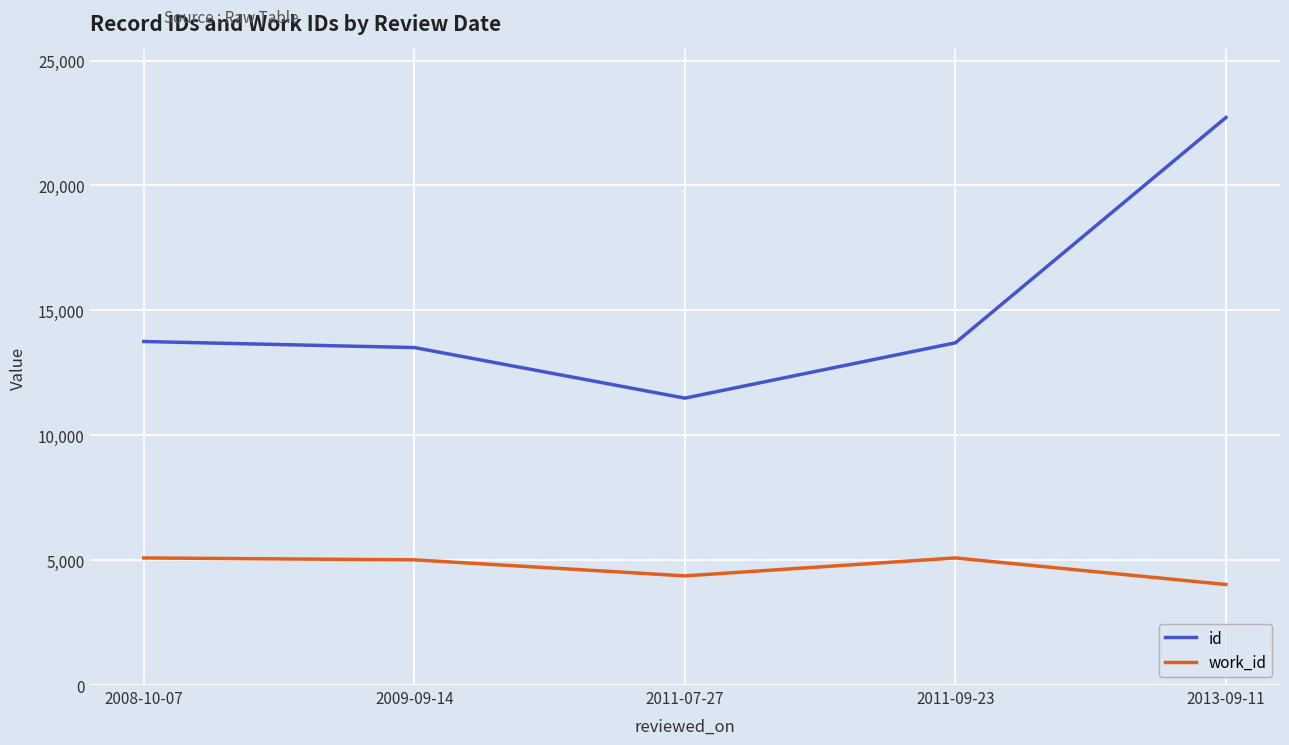

True or false: id and work_id intersect in this chart.

False